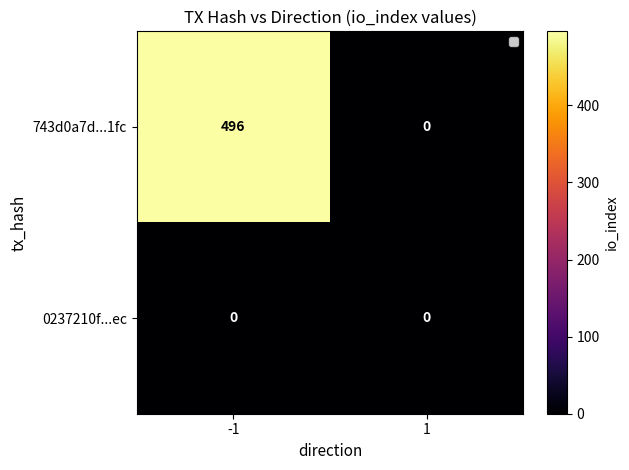

Reading left to right, extract all data points from this chart.

743d0a7d...1fc: 496	0
0237210f...ec: 0	0